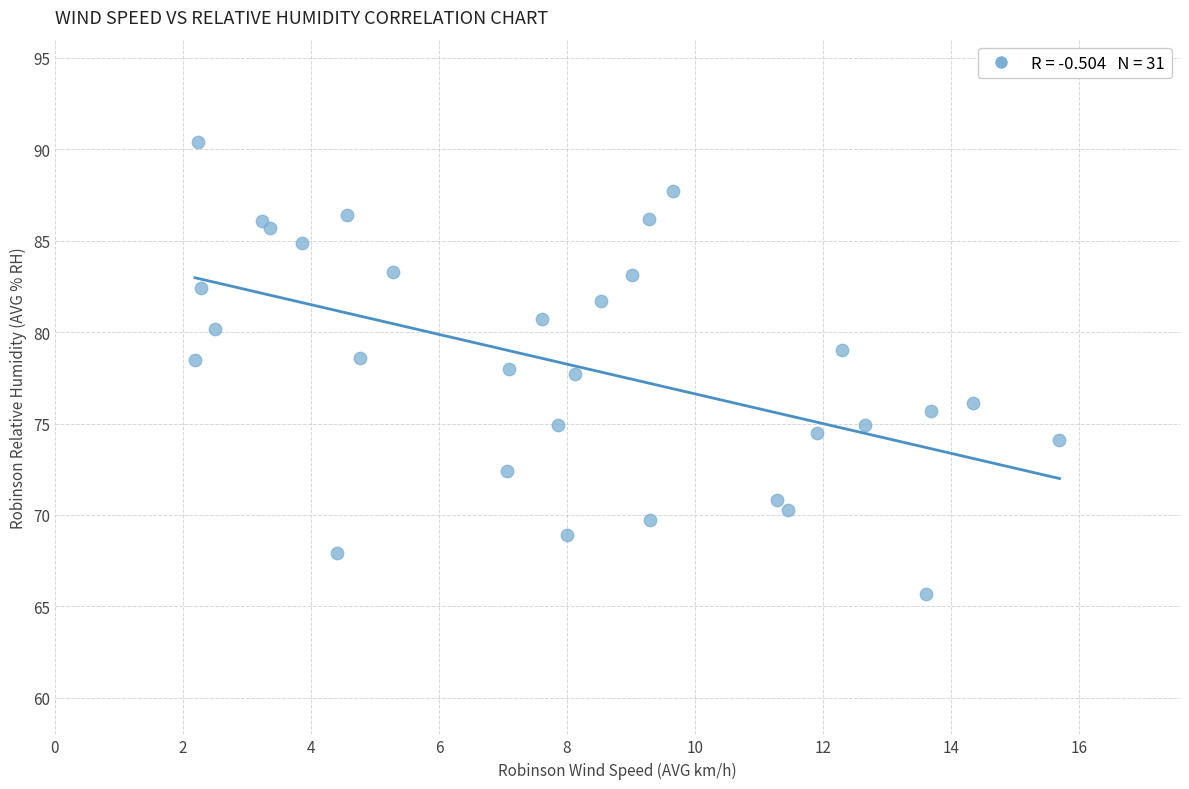

What is the range of Y values (max minus min)?

24.7